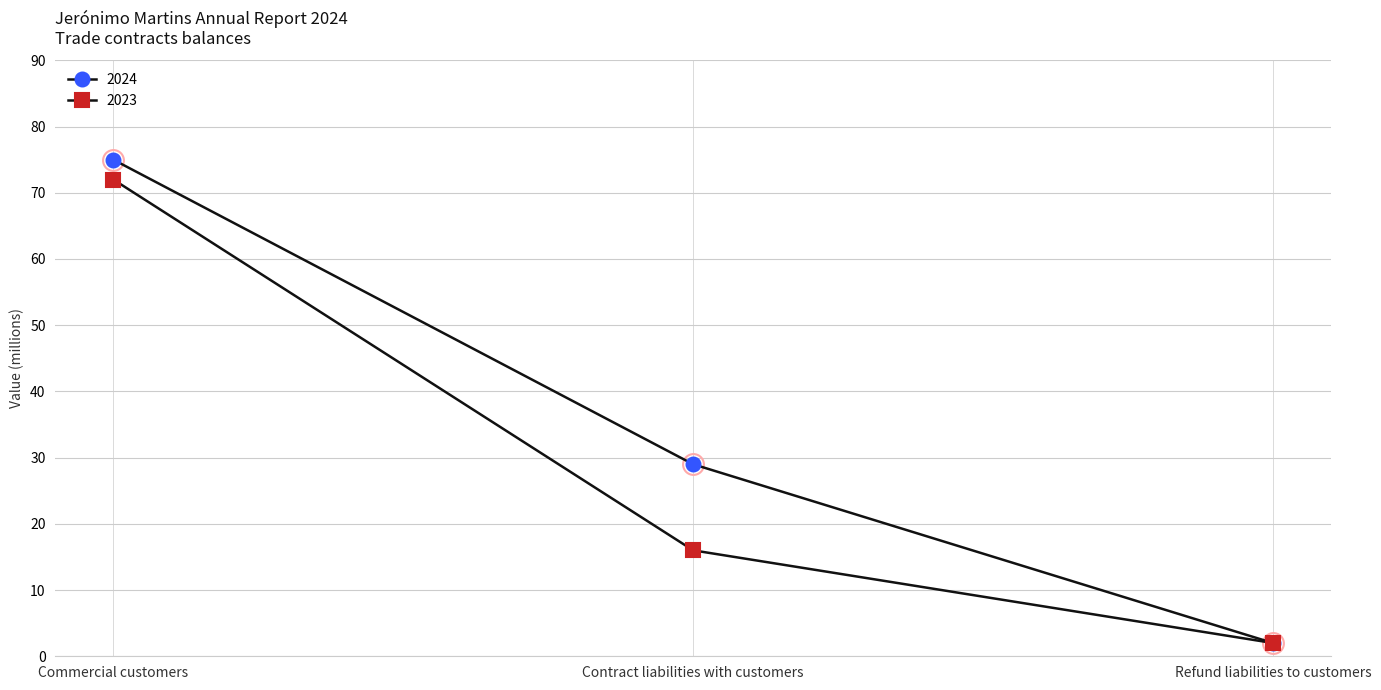

At which category is the sum across all series the highest?

Commercial customers